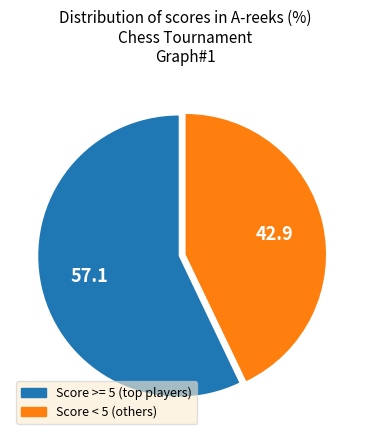

Is there a majority slice in this chart?

Yes